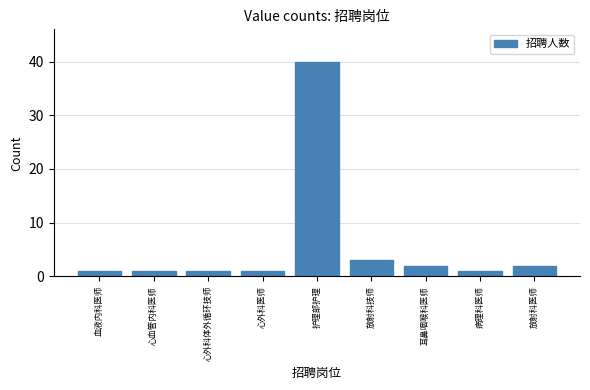

What is the value of the 9th bar from the left?

2